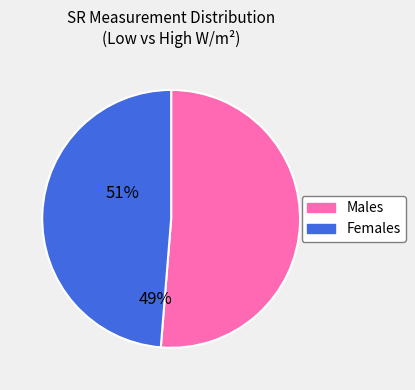

Does any single category account for the majority?

Yes